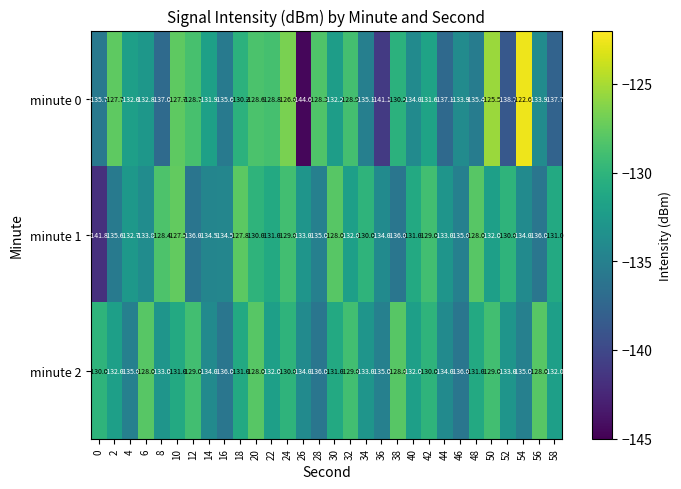

What is the difference between the highest and lowest values at 4?

3.0